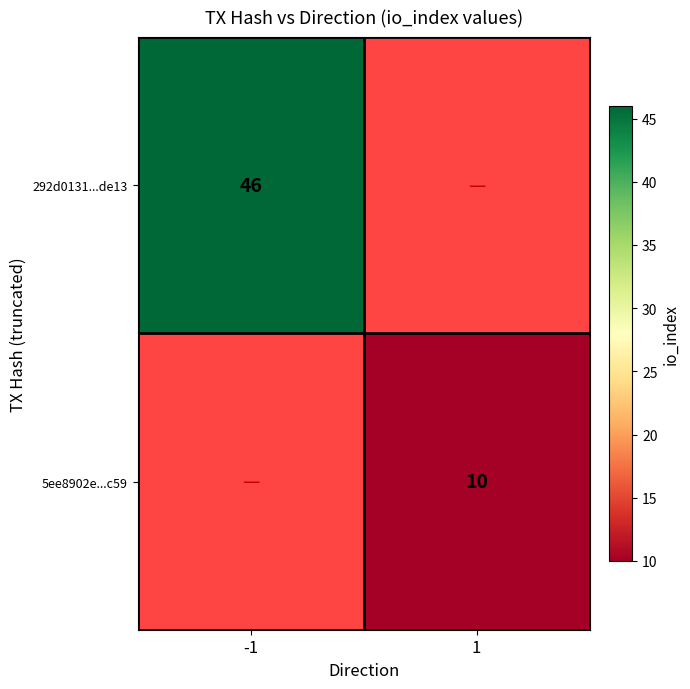

Is it true that 5ee8902e...c59 equals 4 at 1?

False